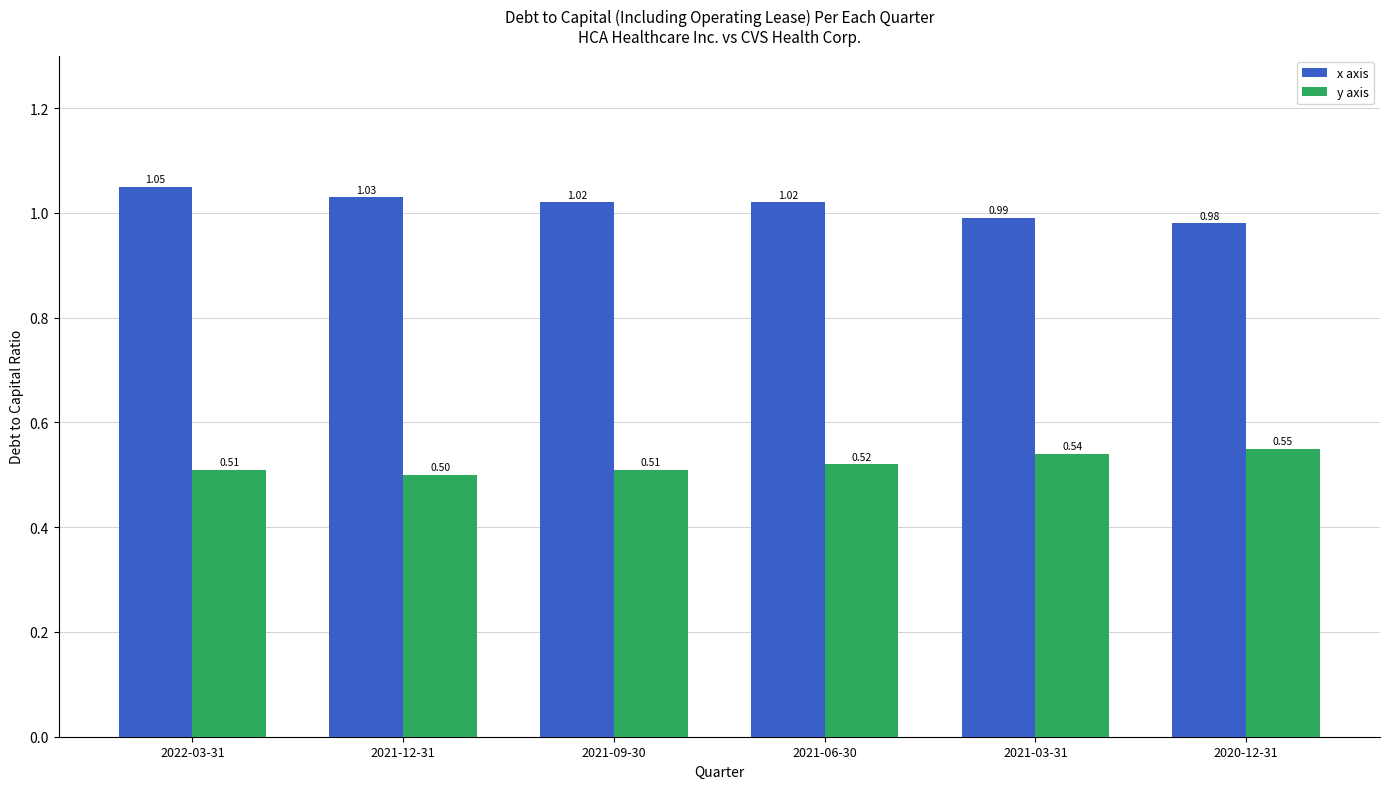

What is the sum of the x axis values at 2020-12-31 and 2021-06-30?

2.0